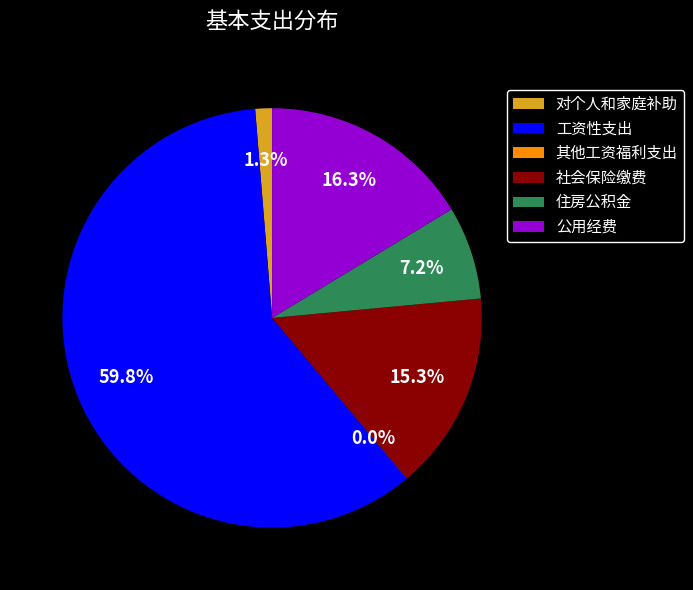

Which category has the biggest portion of the pie?

工资性支出